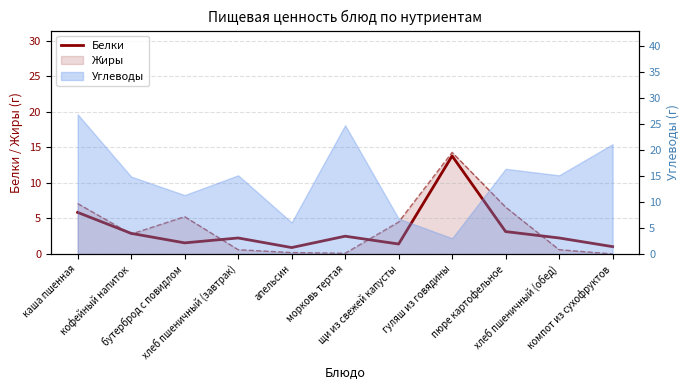

Read the value at хлеб пшеничный (завтрак).

2.2